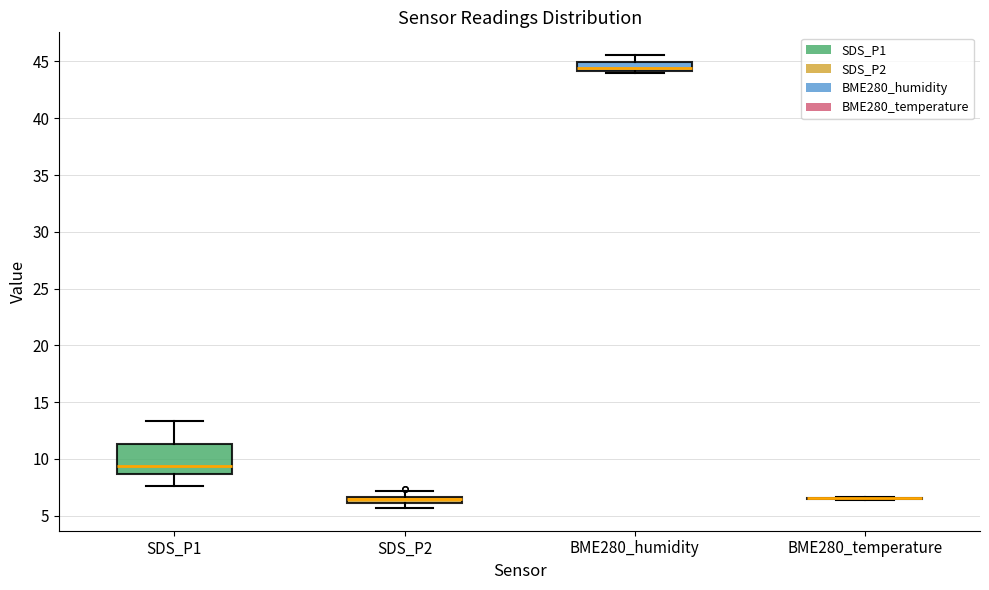

Which box is the tallest, from its lower edge to its upper edge?

SDS_P1